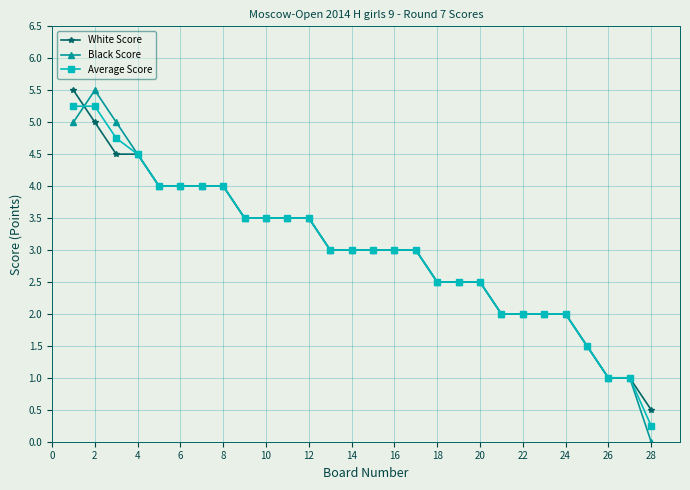

What is the value of the Black Score point at the 19th from the left?

2.5